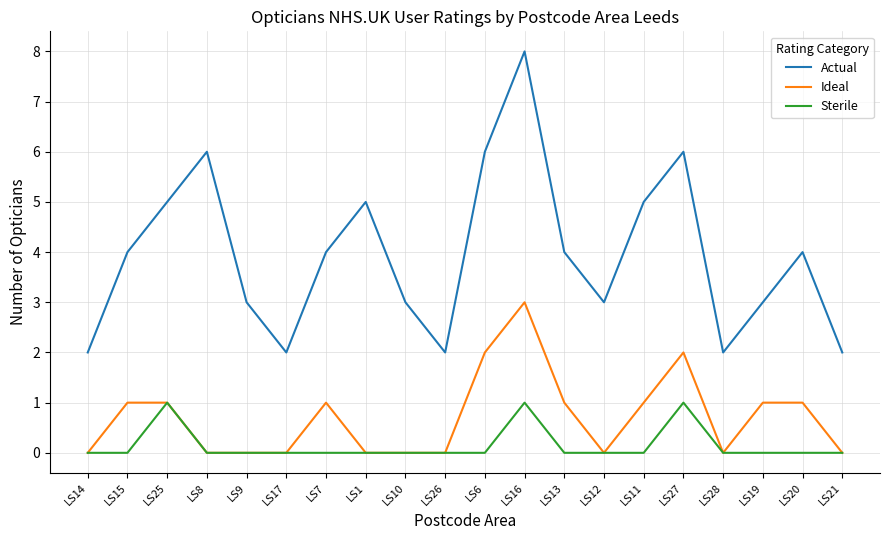

Which category has the highest value in the Ideal series?

LS16